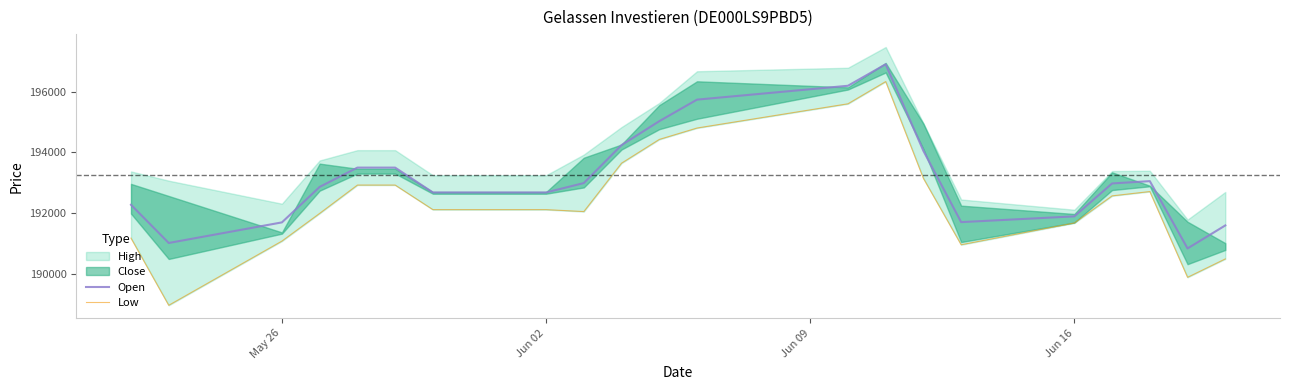

What is the highest value of the Open series?

196901.0